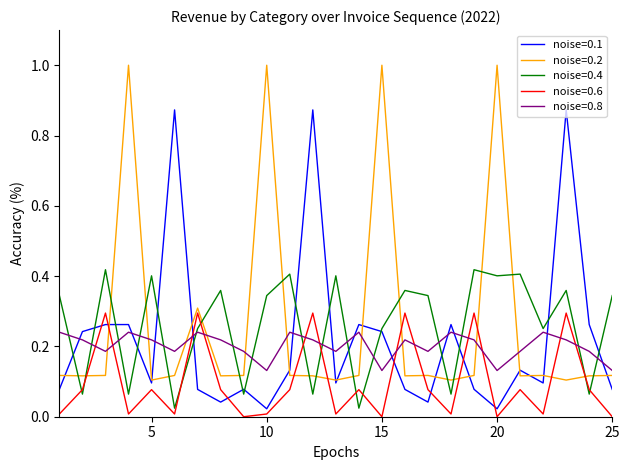

True or false: noise=0.8 and noise=0.1 cross at least once.

True